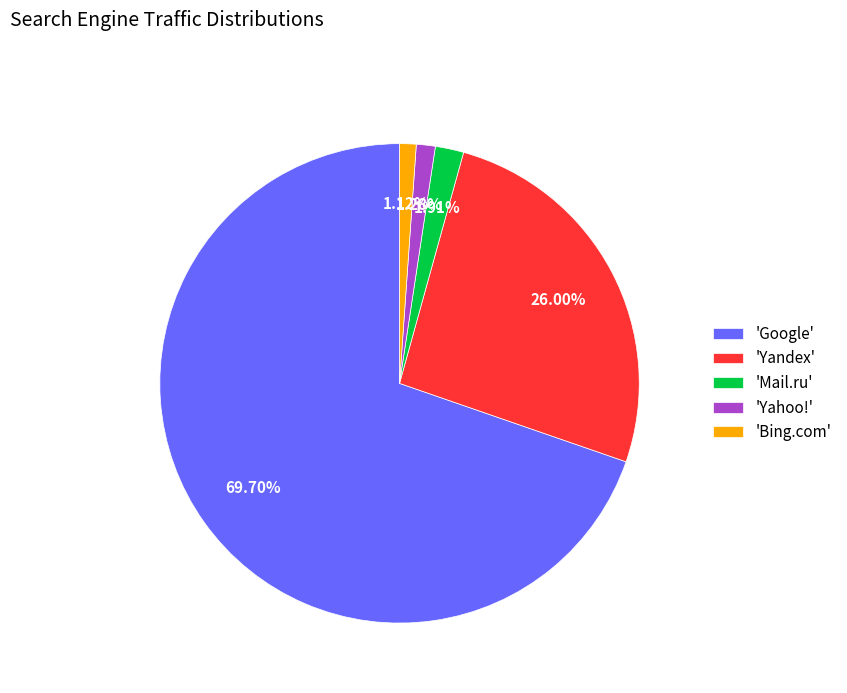

Which slice is the largest?

'Google'